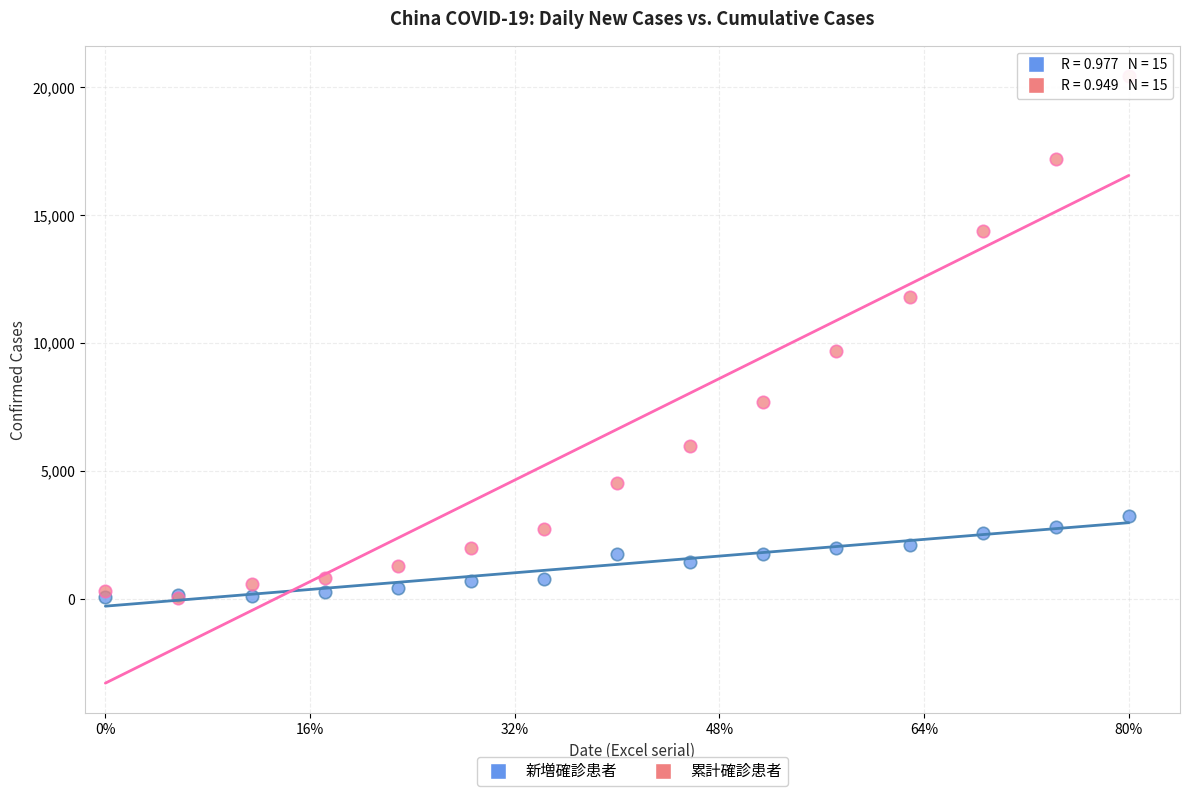

Across all series, what Y value is closest to 10237?

9692